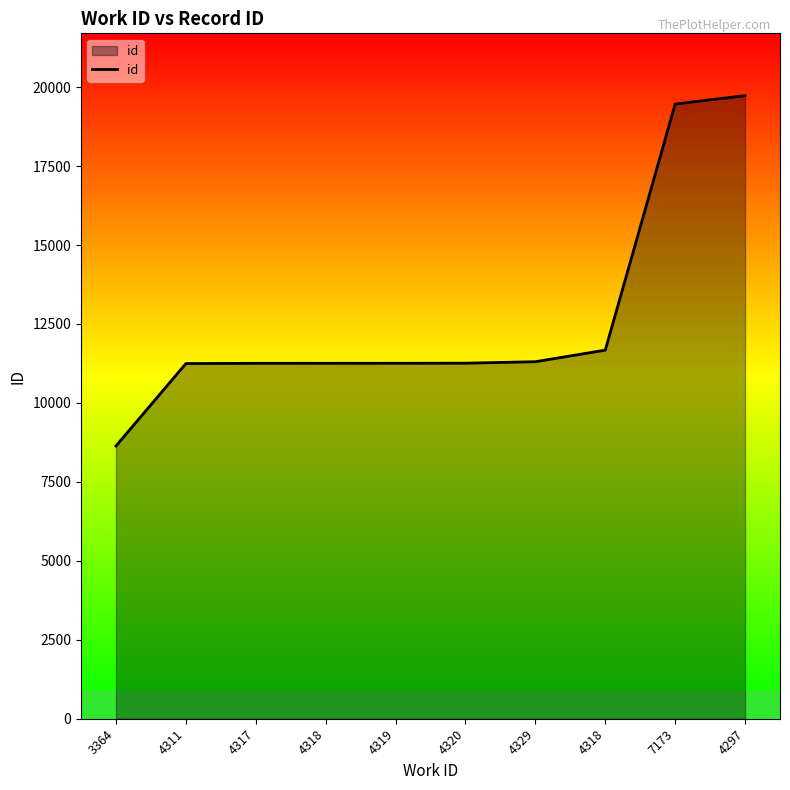

Is this an area chart (filled region under the line)?

Yes